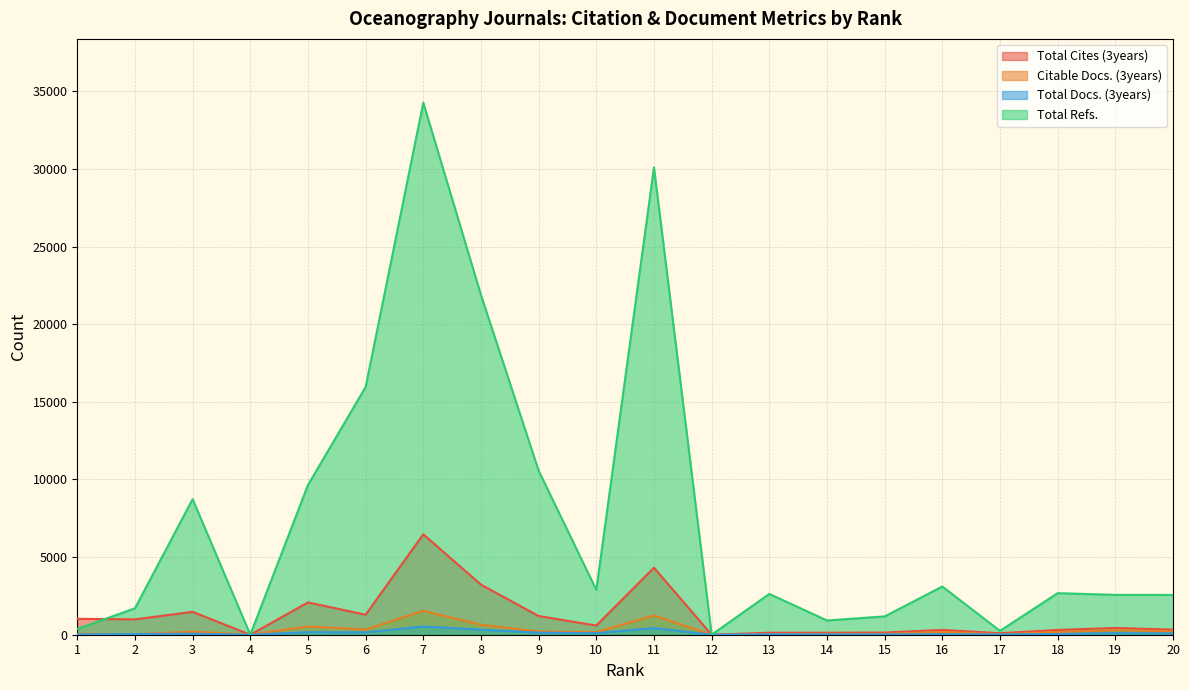

At 15, list the series in order from smallest to largest.

Total Docs. (3years), Citable Docs. (3years), Total Cites (3years), Total Refs.